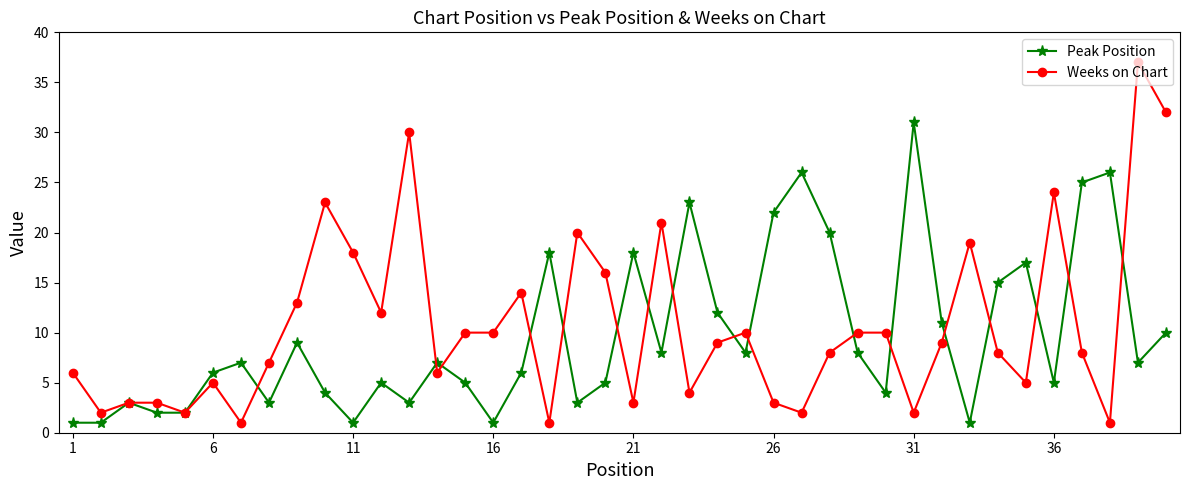

Which series has the widest spread of values?

Weeks on Chart